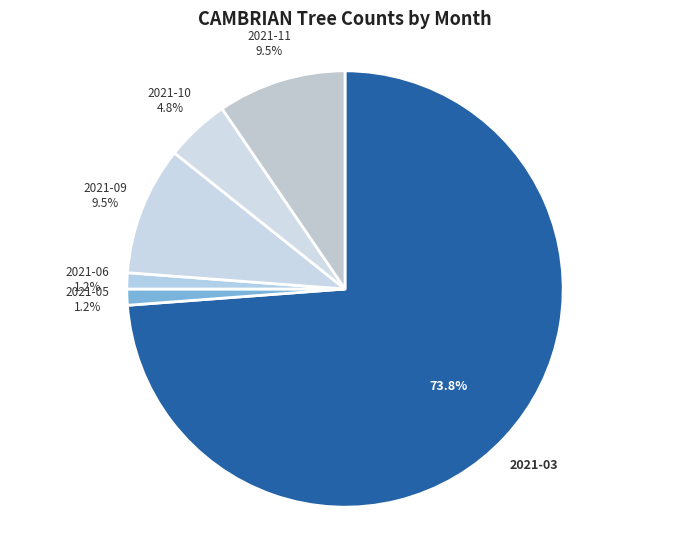

How many segments does this pie chart have?

6